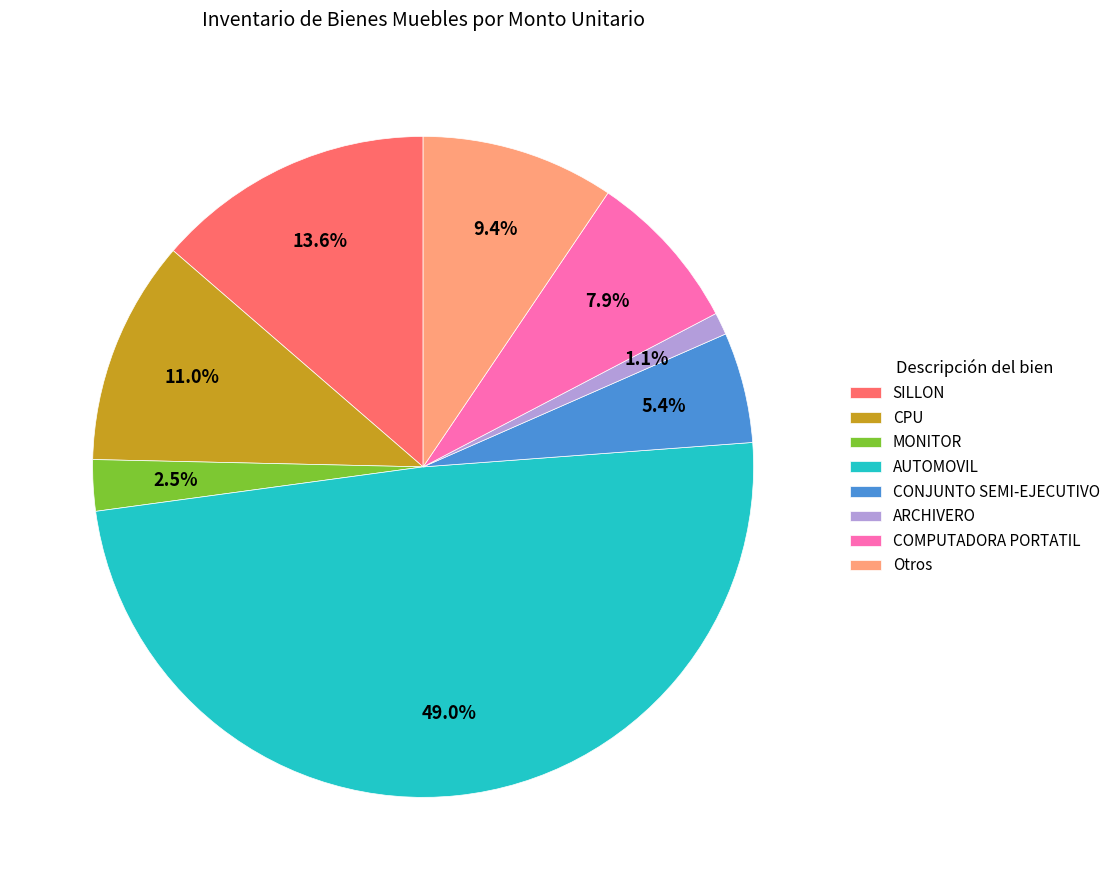

To the nearest percent, what is the average slice percentage?

12%